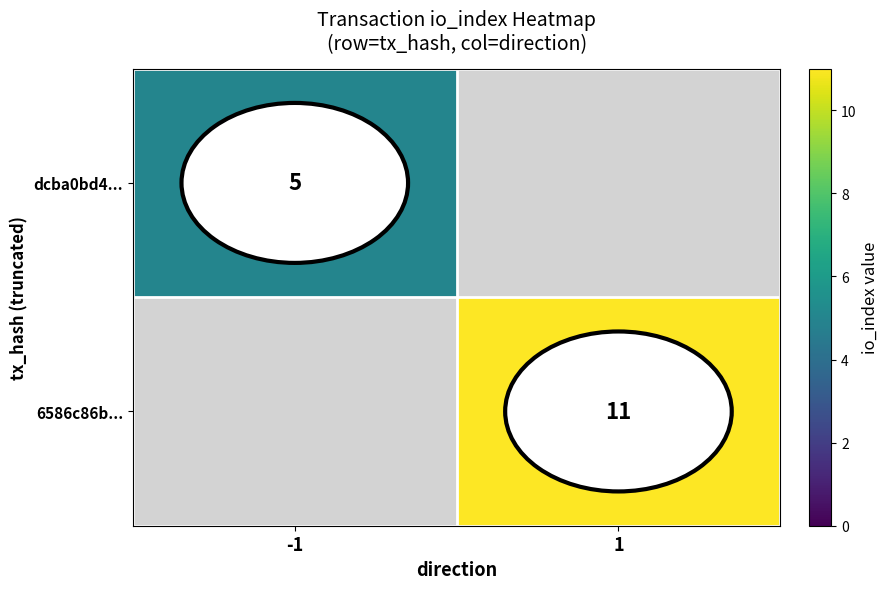

The value of dcba0bd4... at -1 is 8. True or false?

False